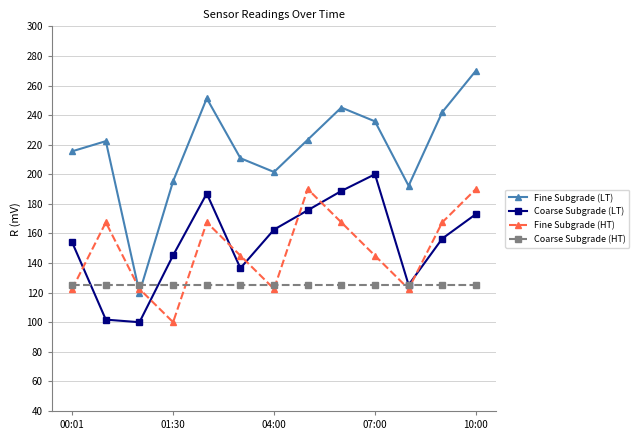

How many interior local valleys does the Fine Subgrade (LT) series have?

3